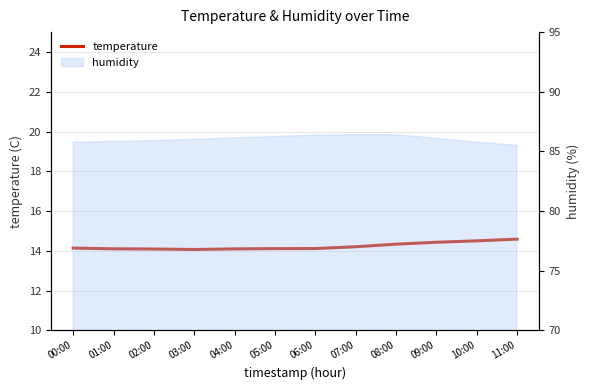

What is the difference between the values at 11:00 and 07:00?

0.4